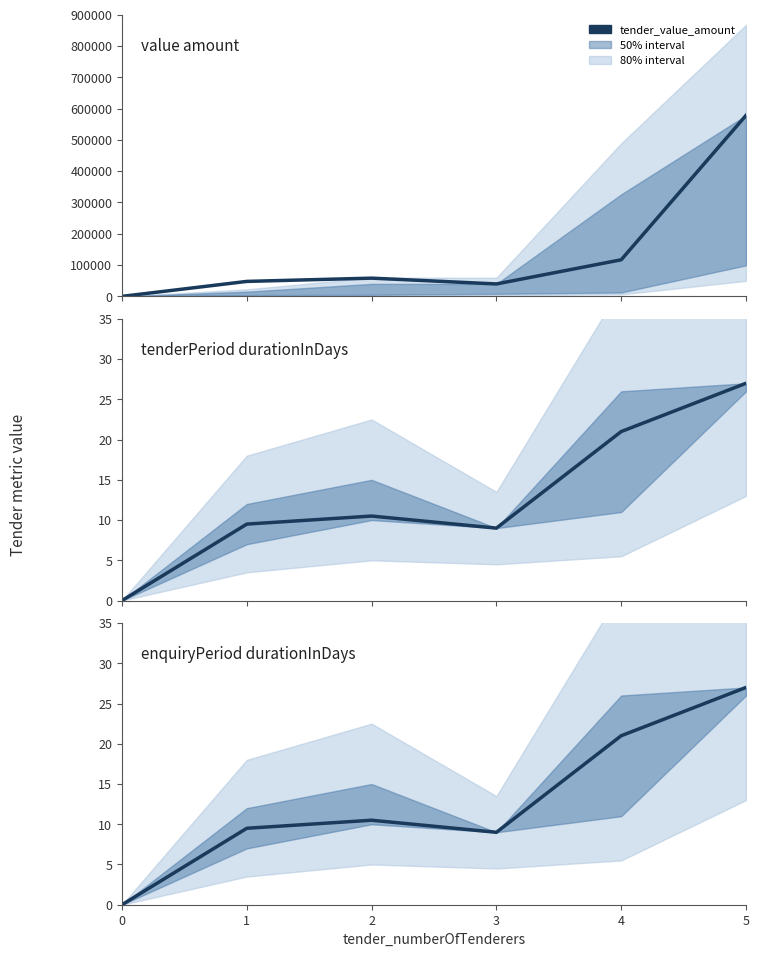

Reading right to left, transcribe all the data shown in this chart.

tender_value_amount: 578299.5	116894.2	39709.2	58234.1	47808.4	0.0
tender_tenderPeriod_durationInDays: 27.0	21.0	9.0	10.5	9.5	0.0
tender_enquiryPeriod_durationInDays: 27.0	21.0	9.0	10.5	9.5	0.0